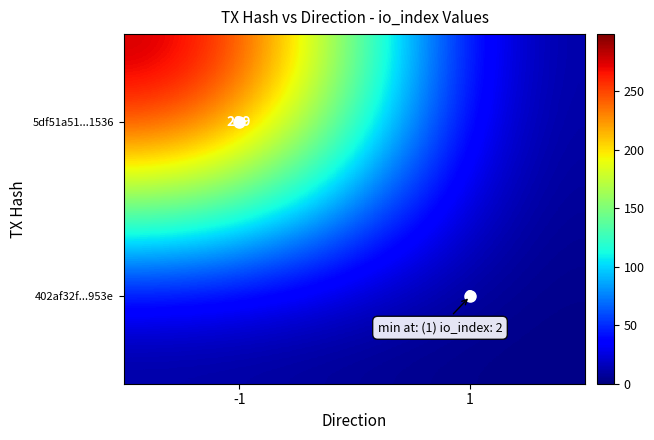

Between 1 and -1, which is larger?

-1